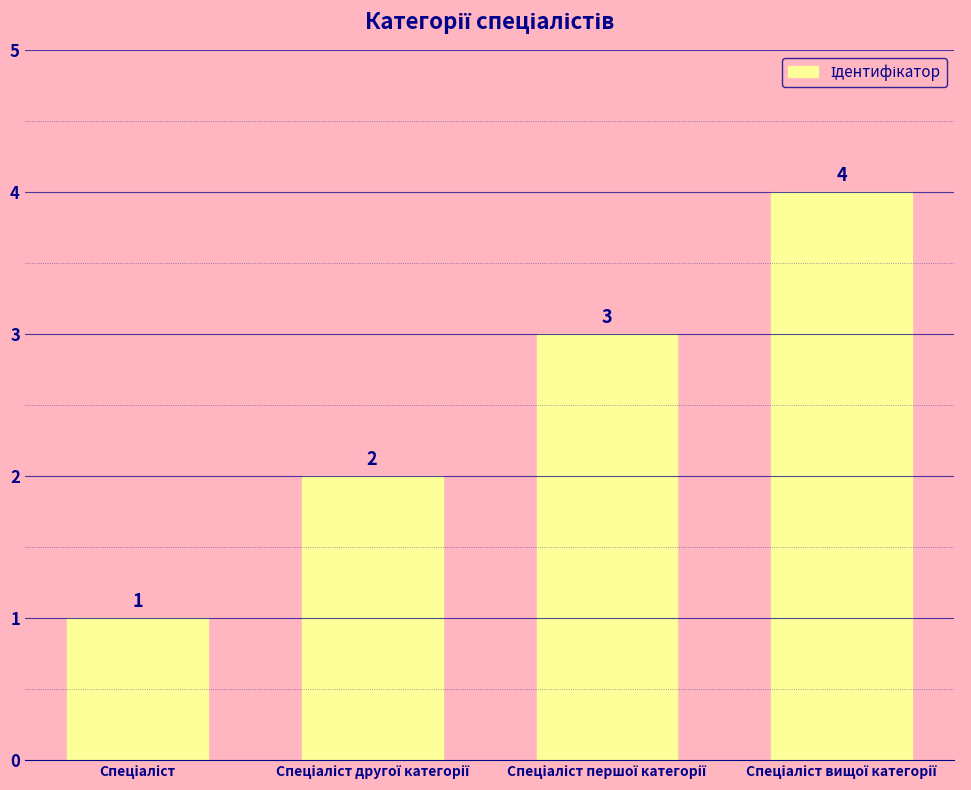

Count the number of data series in this chart.

1